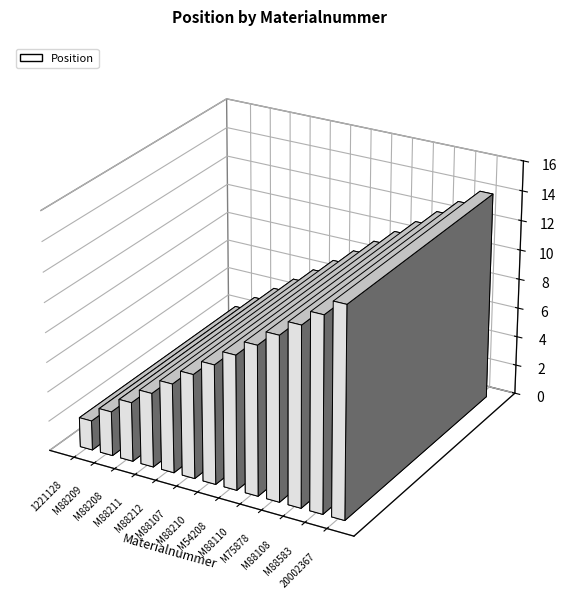

What is the greatest value displayed?

14